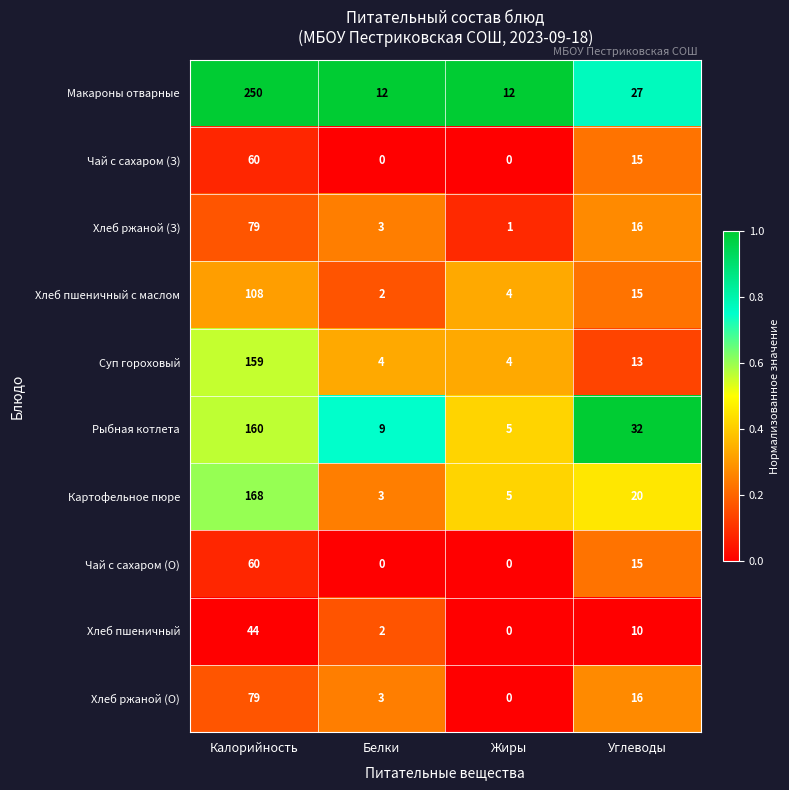

List the labels in order of Рыбная котлета value, smallest first.

Жиры, Белки, Углеводы, Калорийность